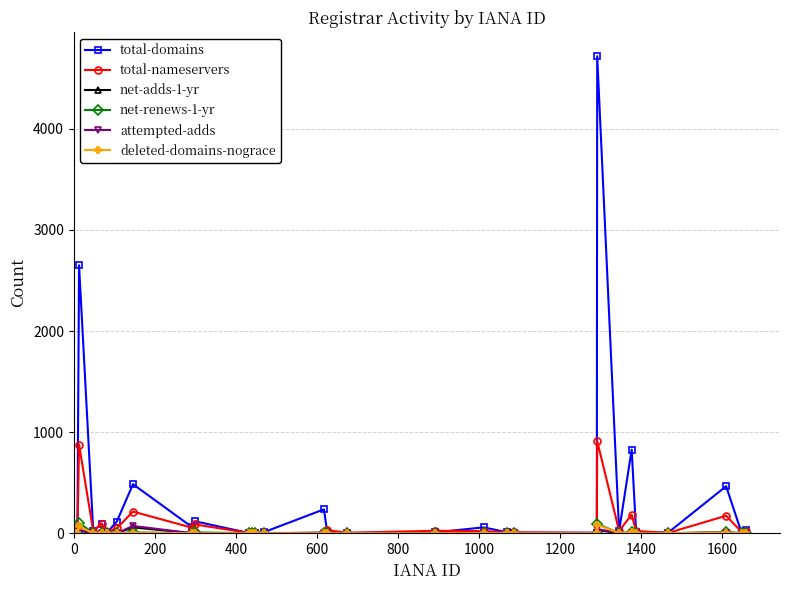

Which series has the largest total across all categories?

total-domains